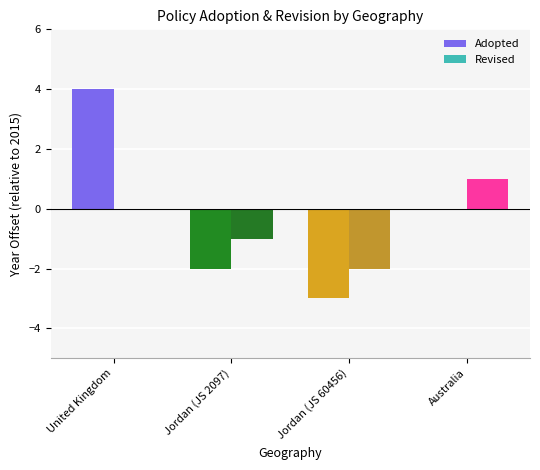

True or false: Adopted has a value of -5 at Jordan (JS 60456).

False